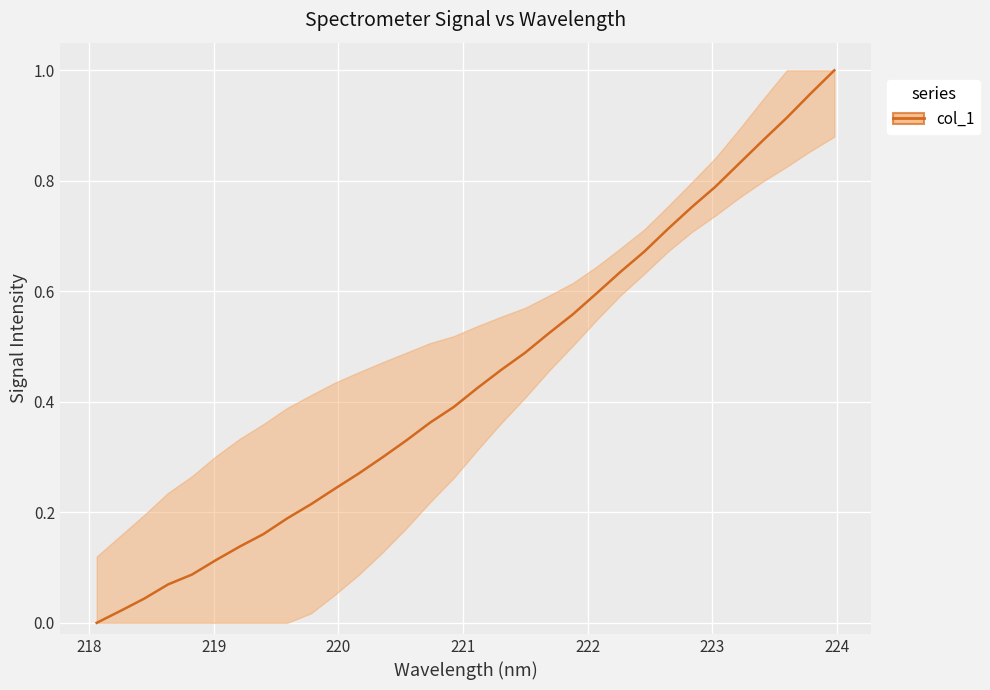

What is the difference between the maximum and minimum values?

1.0